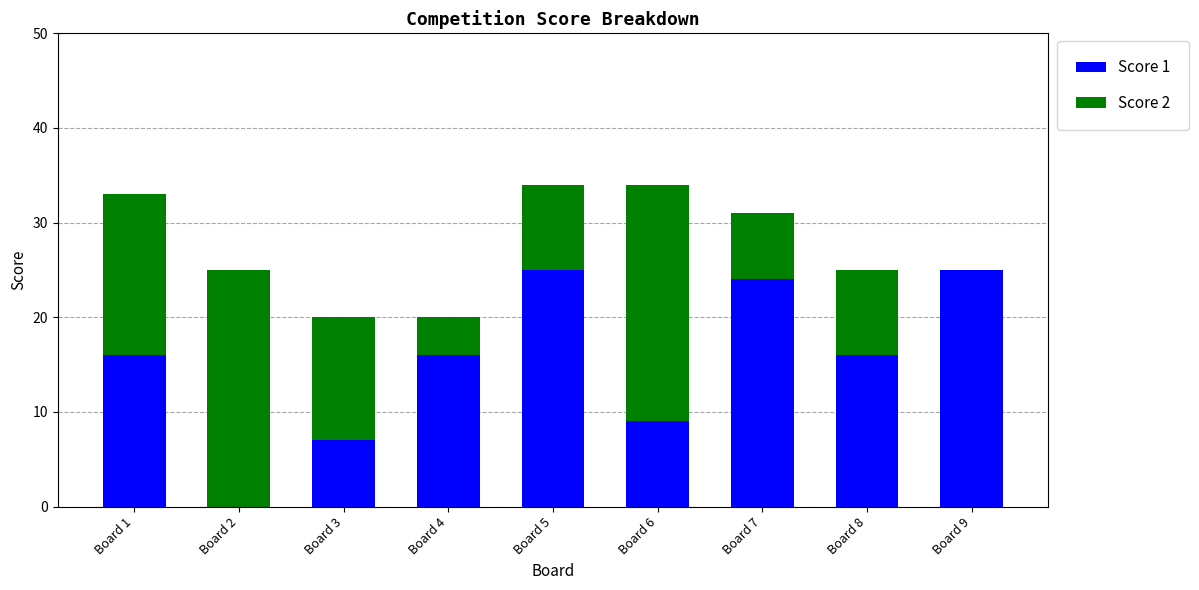

What is the total value across all series at Board 8?

25